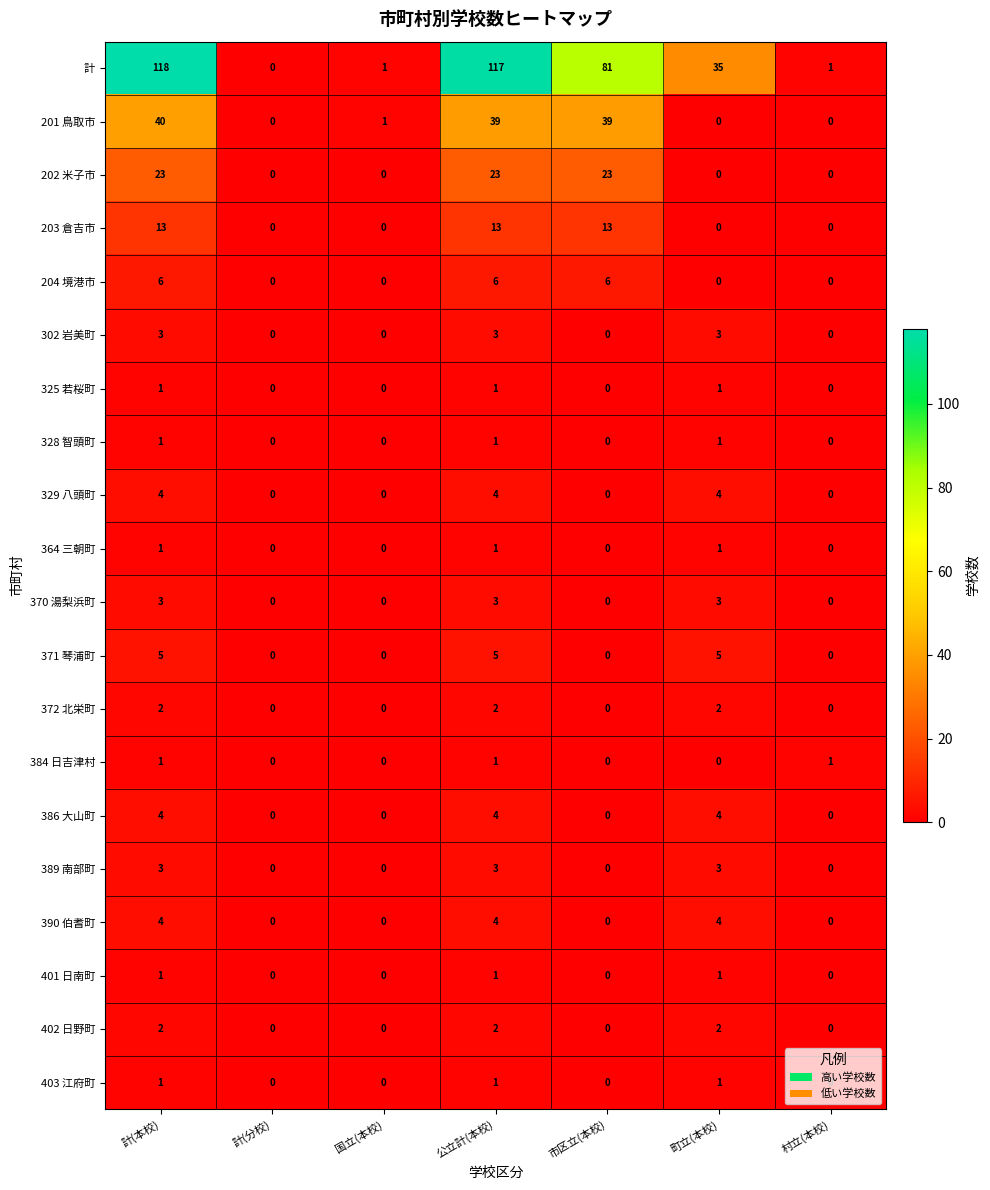

What is the spread (max minus min) of values at 町立(本校)?

35